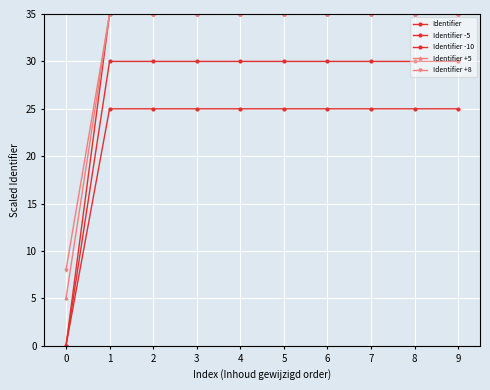

What is the sum of all Identifier -5 values?

270.0